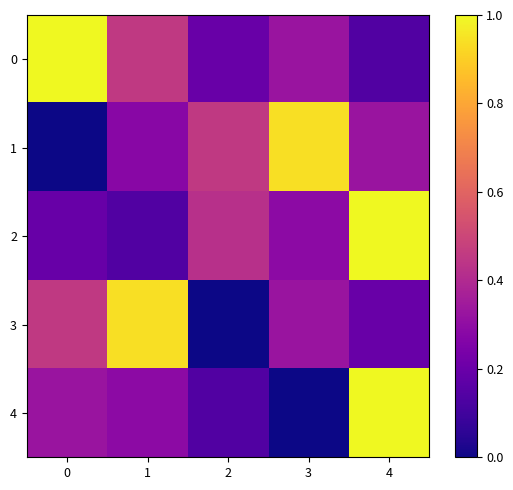

Reading left to right, extract all data points from this chart.

0: 0=1.0	1=0.5	2=0.2	3=0.3	4=0.1
1: 0=0.0	1=0.3	2=0.5	3=0.9	4=0.3
2: 0=0.2	1=0.1	2=0.4	3=0.3	4=1.0
3: 0=0.5	1=0.9	2=0.0	3=0.3	4=0.2
4: 0=0.3	1=0.3	2=0.1	3=0.0	4=1.0